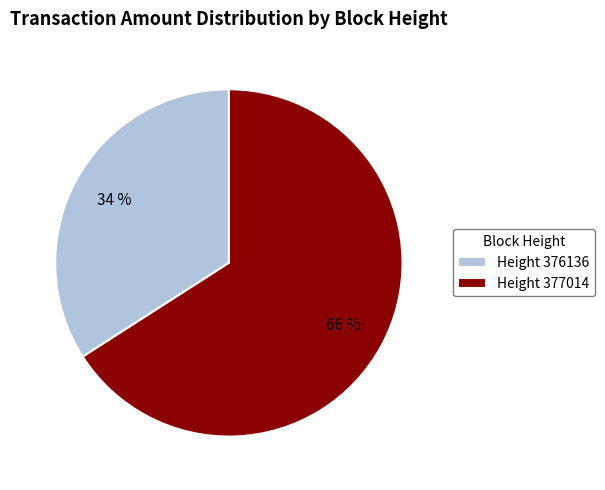

The Height 377014 slice represents 74% of the pie. True or false?

False